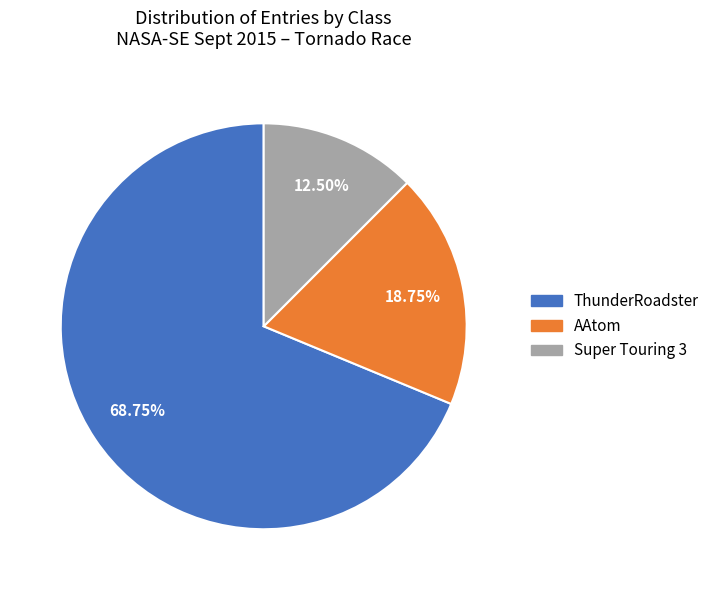

Approximately how many times larger is the value at ThunderRoadster compared to AAtom?

3.7